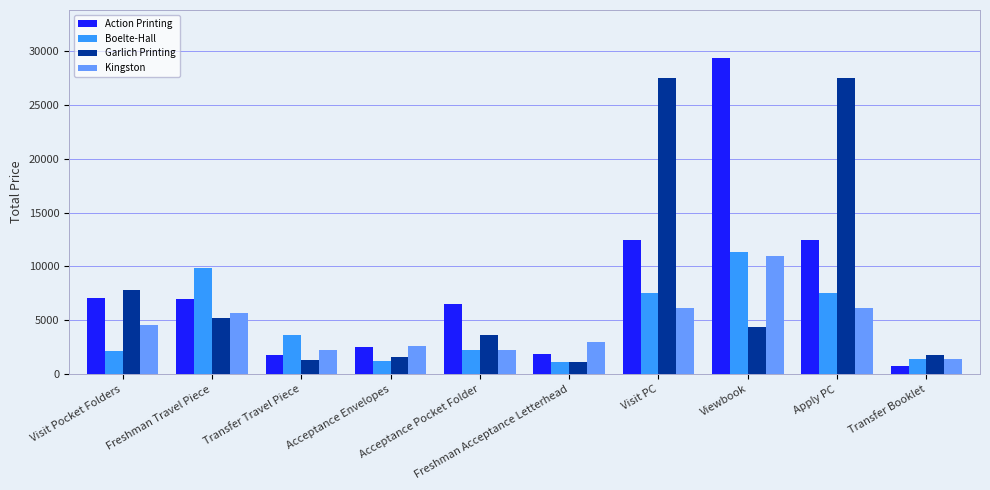

What is the smallest value displayed?

773.3